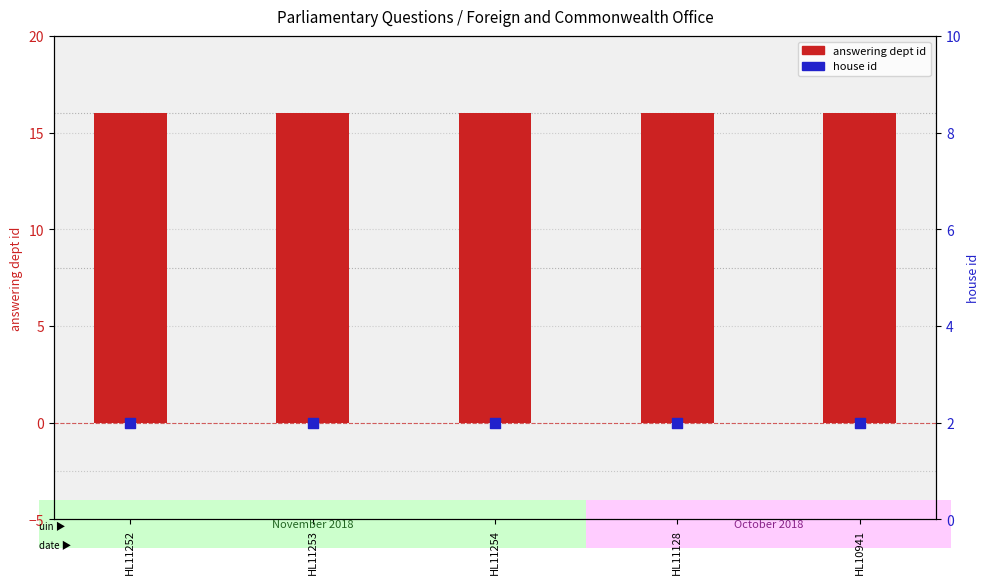

Which series reaches the maximum Y coordinate?

answering dept id